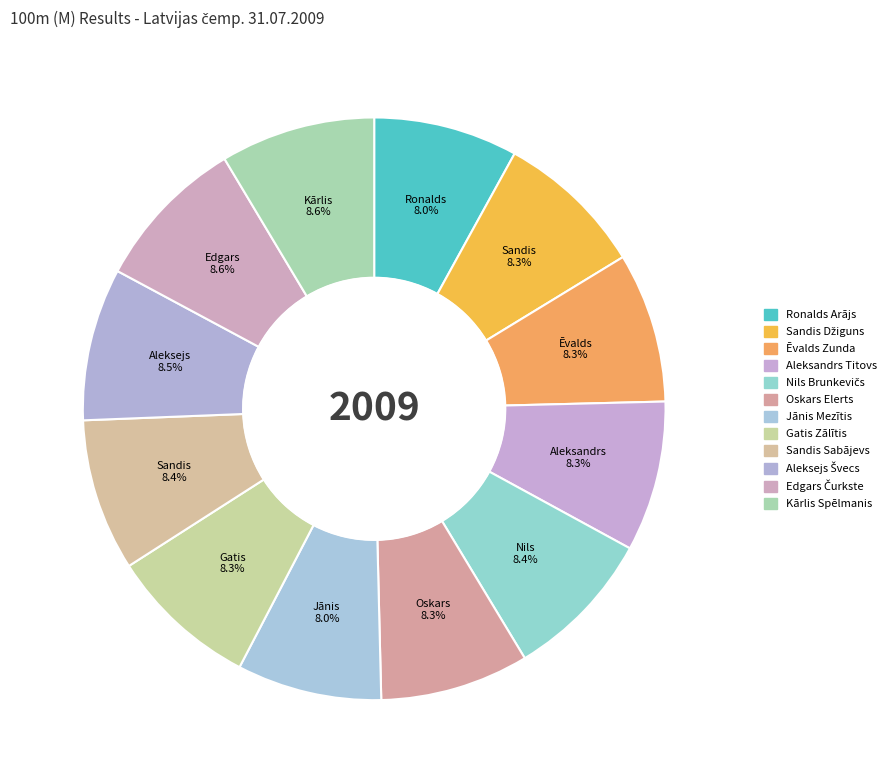

How many slices are in this pie chart?

12